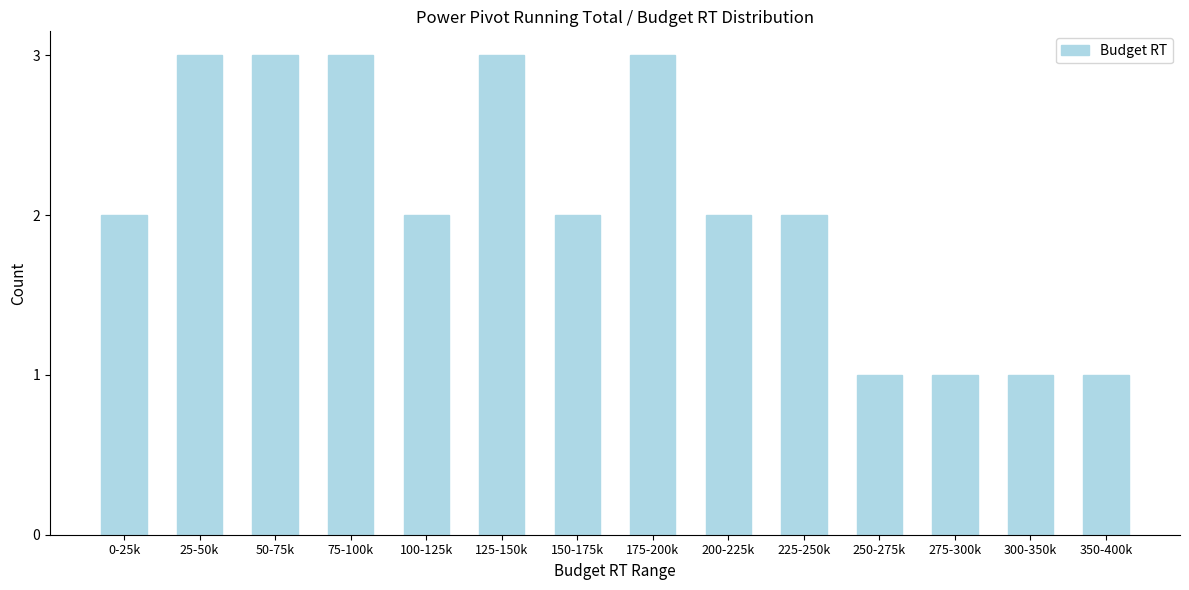

Reading left to right, extract all data points from this chart.

2	3	3	3	2	3	2	3	2	2	1	1	1	1